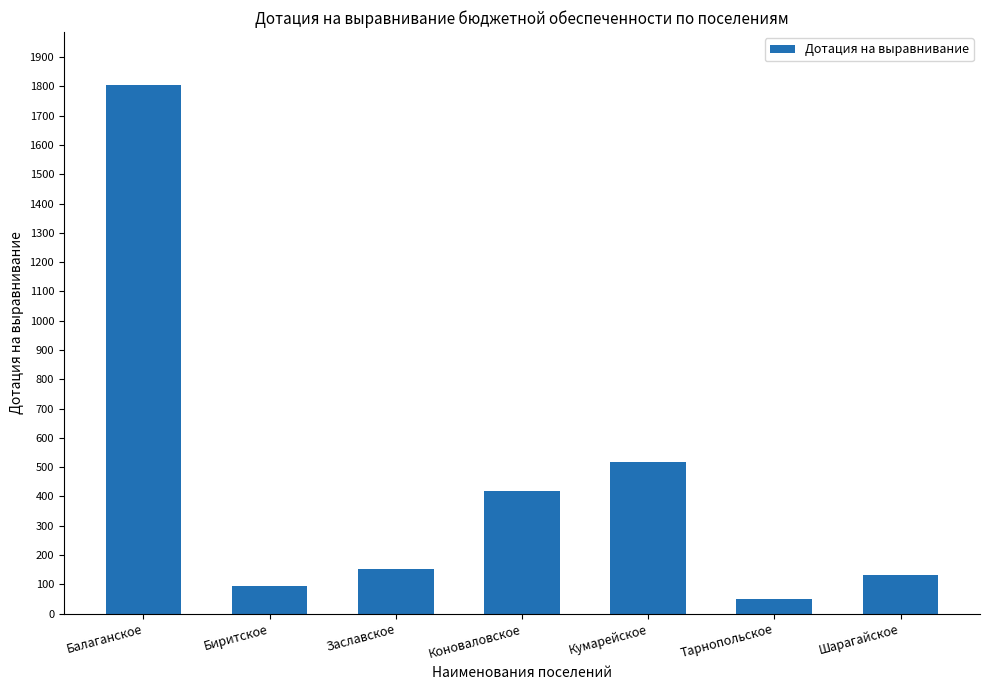

True or false: the data shows 716.6 at Балаганское.

False